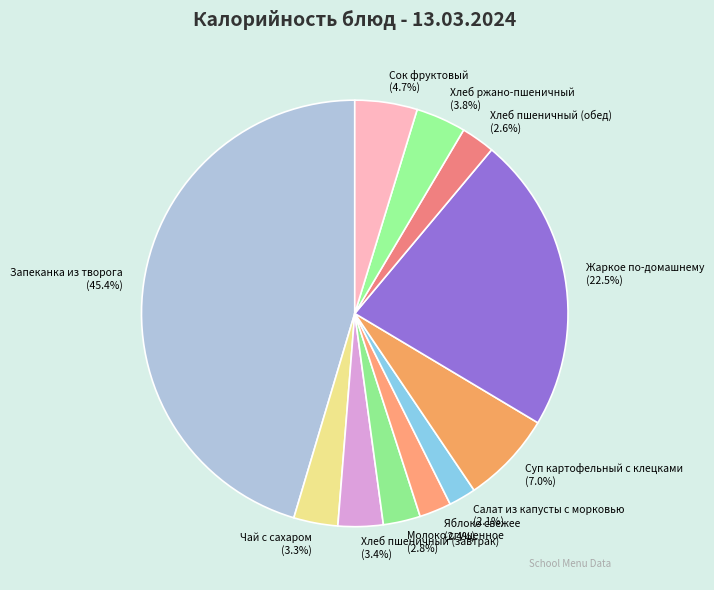

Is it true that Хлеб пшеничный (завтрак) is 3% of the pie?

True